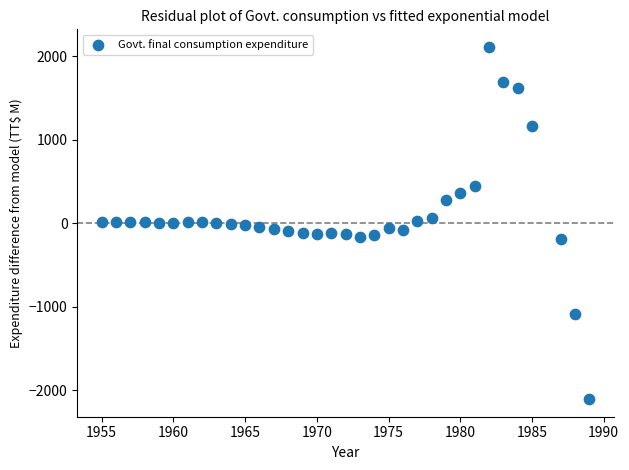

What is the range of X values (max minus min)?

34.0